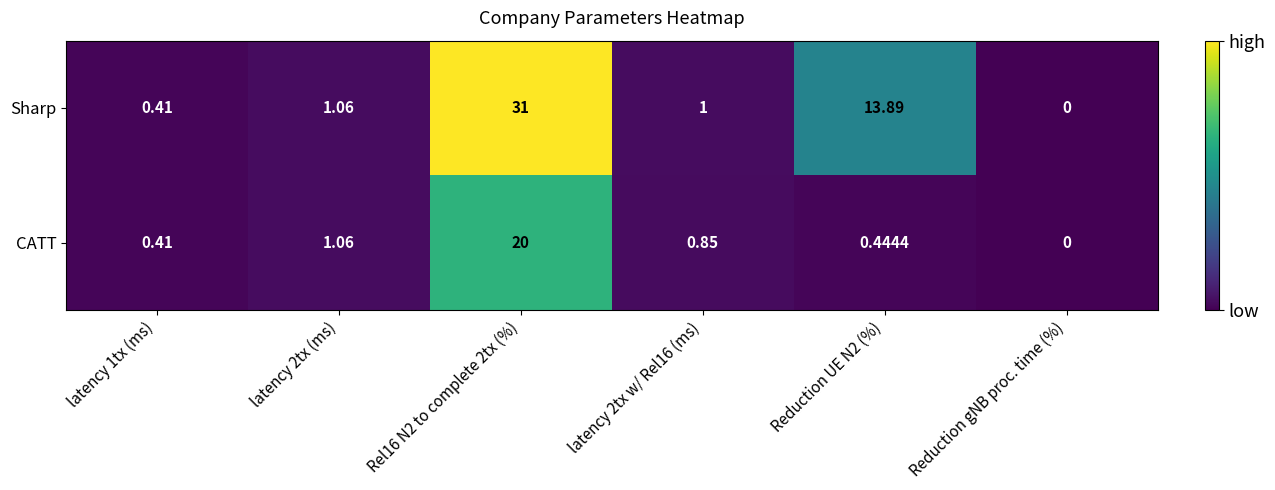

Rank the series by their average value, from lowest to highest.

CATT, Sharp